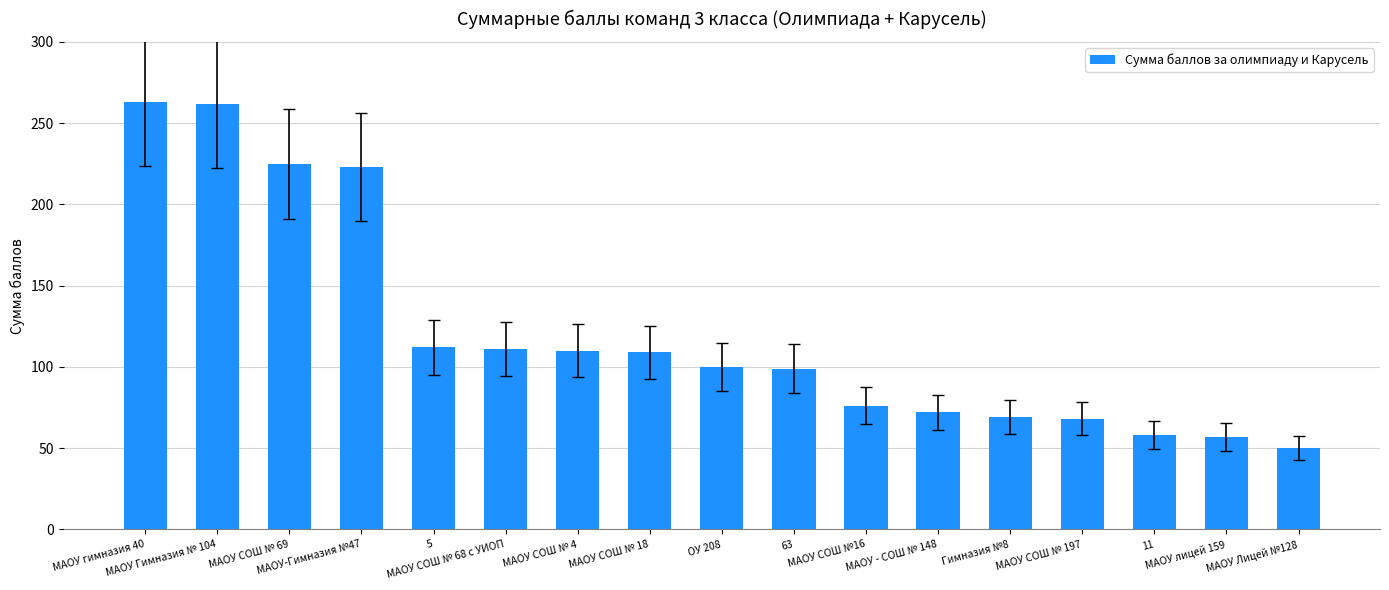

Which has a higher value, МАОУ Лицей №128 or МАОУ Гимназия № 104?

МАОУ Гимназия № 104